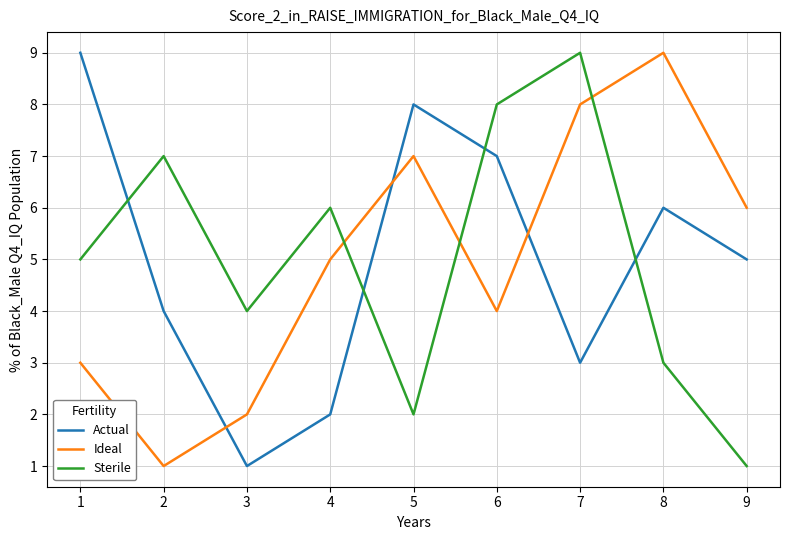

The value of Ideal at 5 is 10. True or false?

False